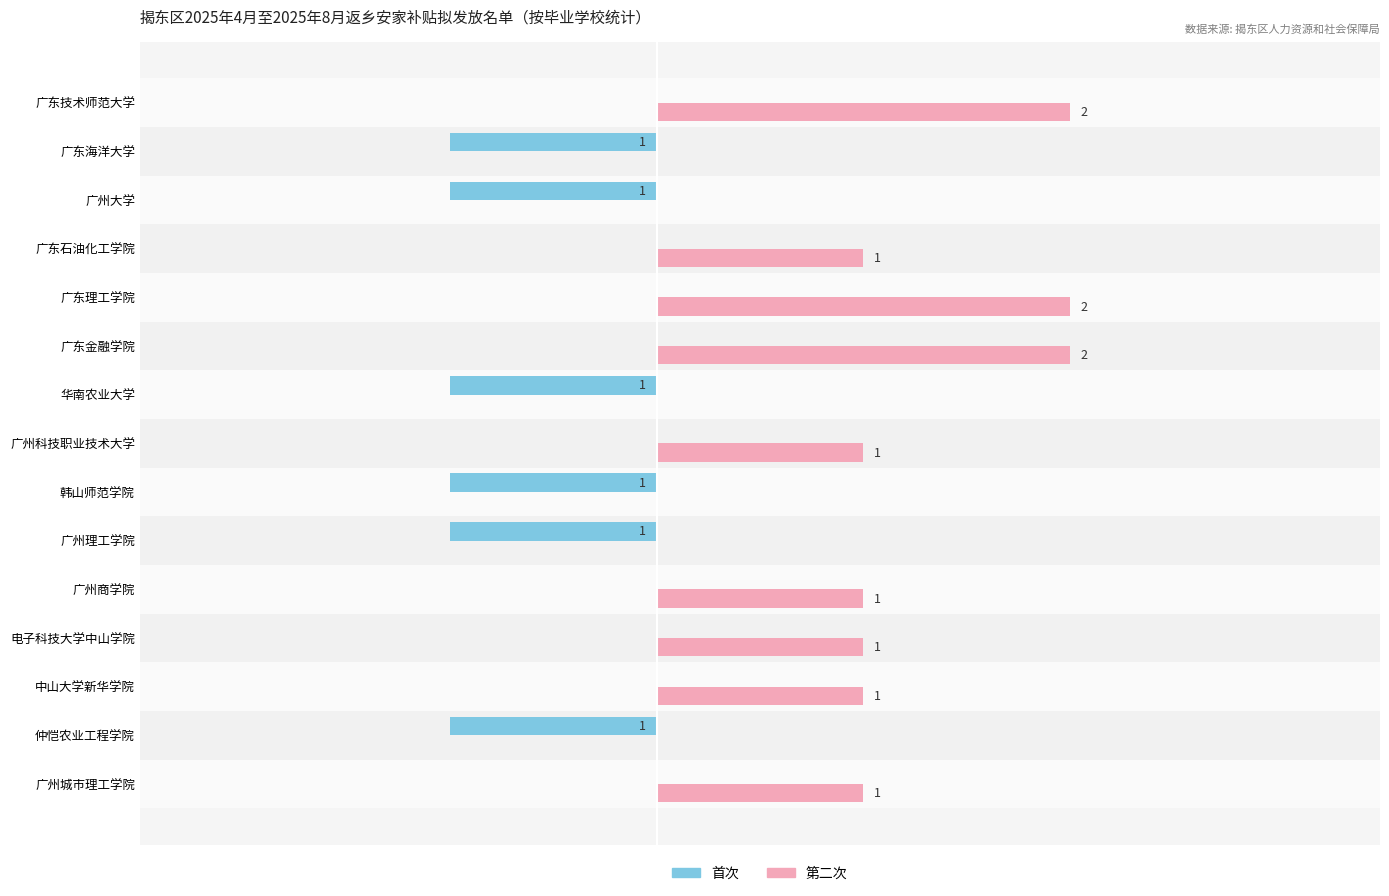

Is the value of 首次 at 广州科技职业技术大学 greater than the value of 第二次 at 广东金融学院?

No